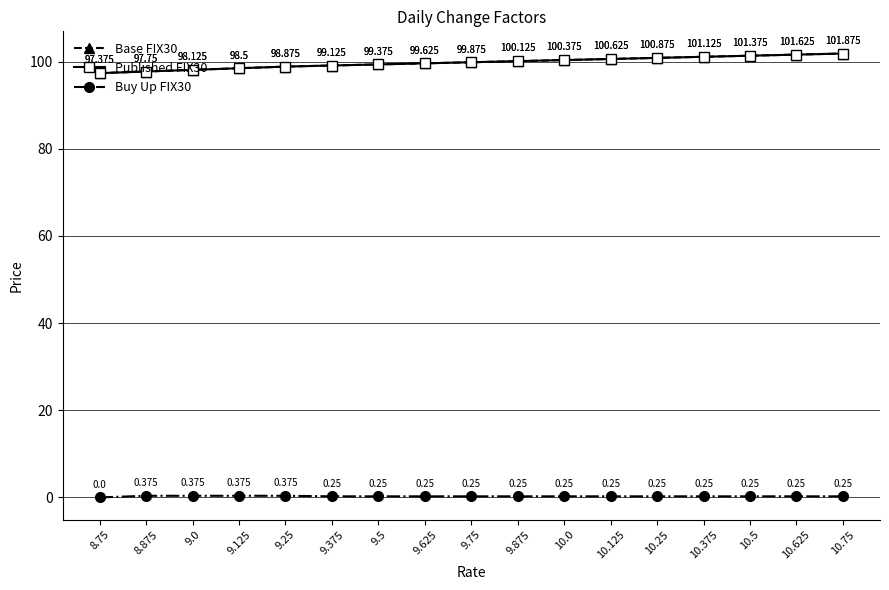

Does the chart have visible grid lines?

Yes